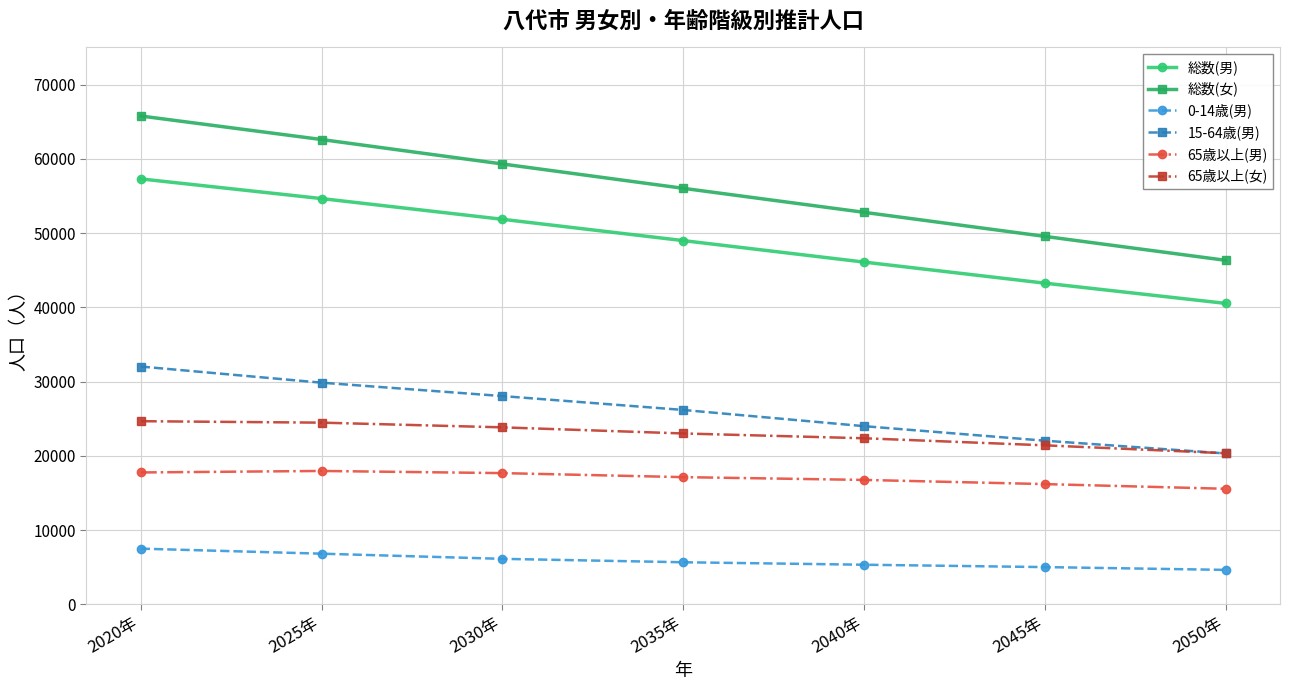

What is the difference between the maximum and minimum values in the 65歳以上(男) series?

2401